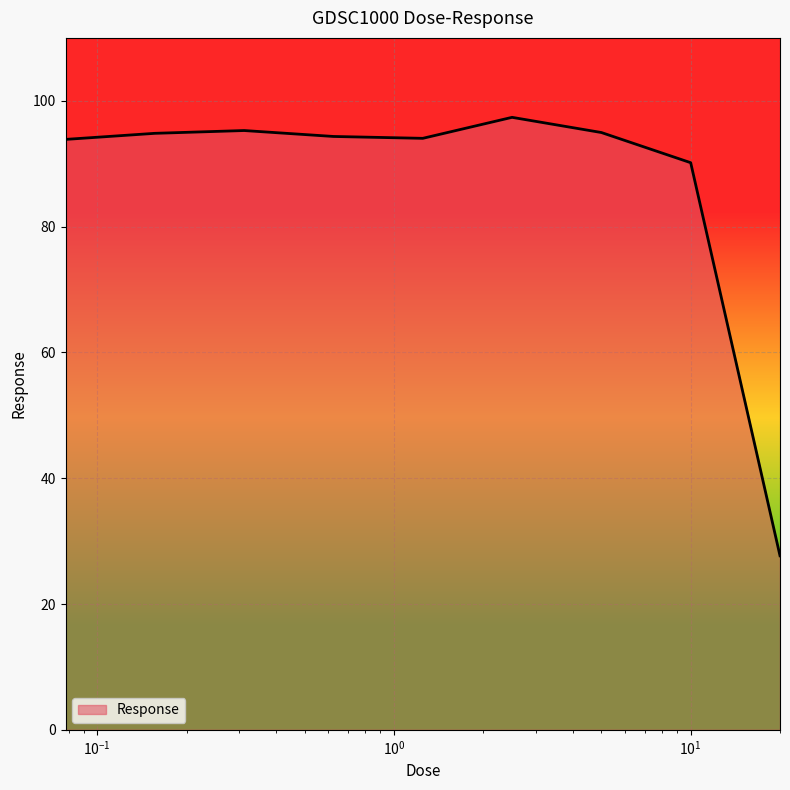

What is the maximum value shown in the chart?

97.4